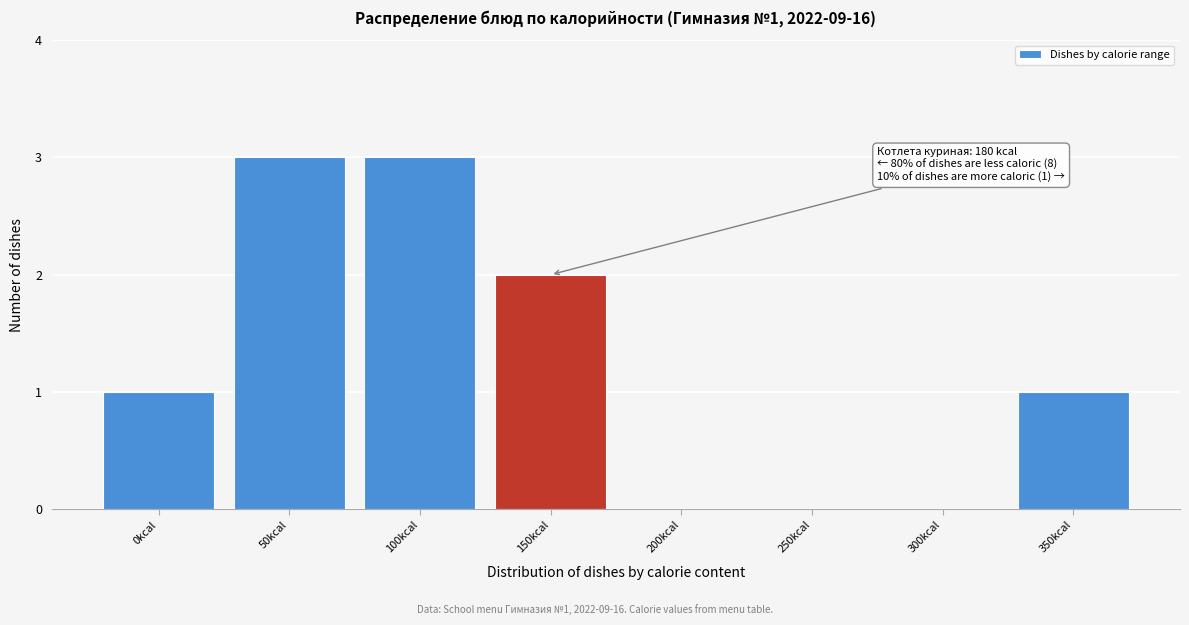

Reading right to left, list all the values displayed in this chart.

350kcal=1	300kcal=0	250kcal=0	200kcal=0	150kcal=2	100kcal=3	50kcal=3	0kcal=1